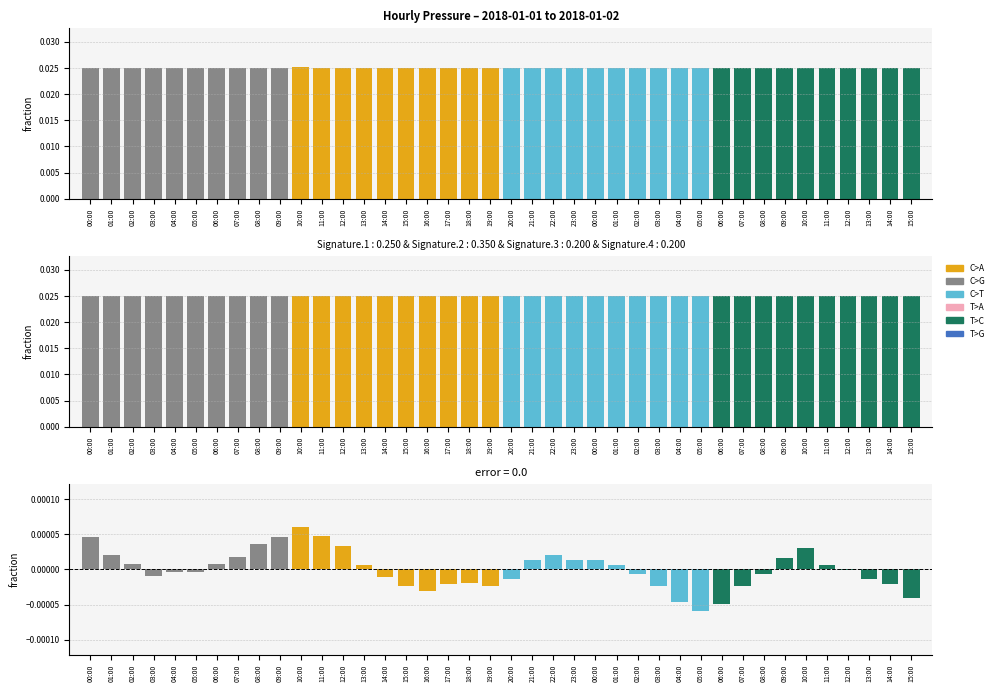

Between 14:00 and 17:00, which is larger?

14:00